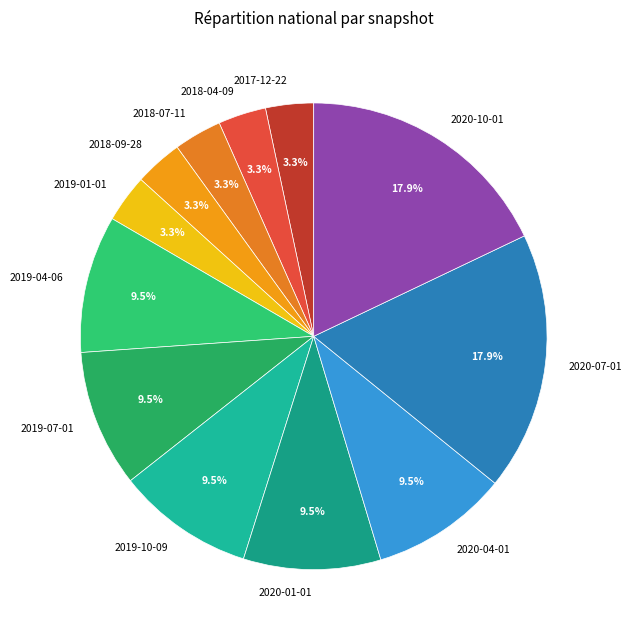

What is the ratio of the value at 2020-01-01 to the value at 2020-04-01?

1.0